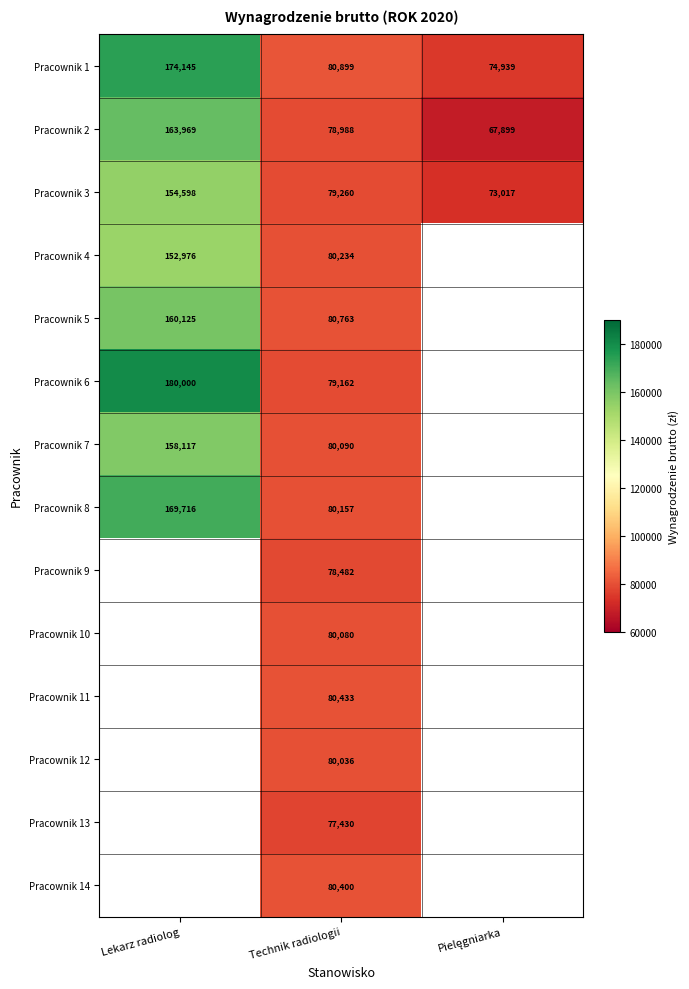

Which label corresponds to the smallest value in the chart?

Pielęgniarka